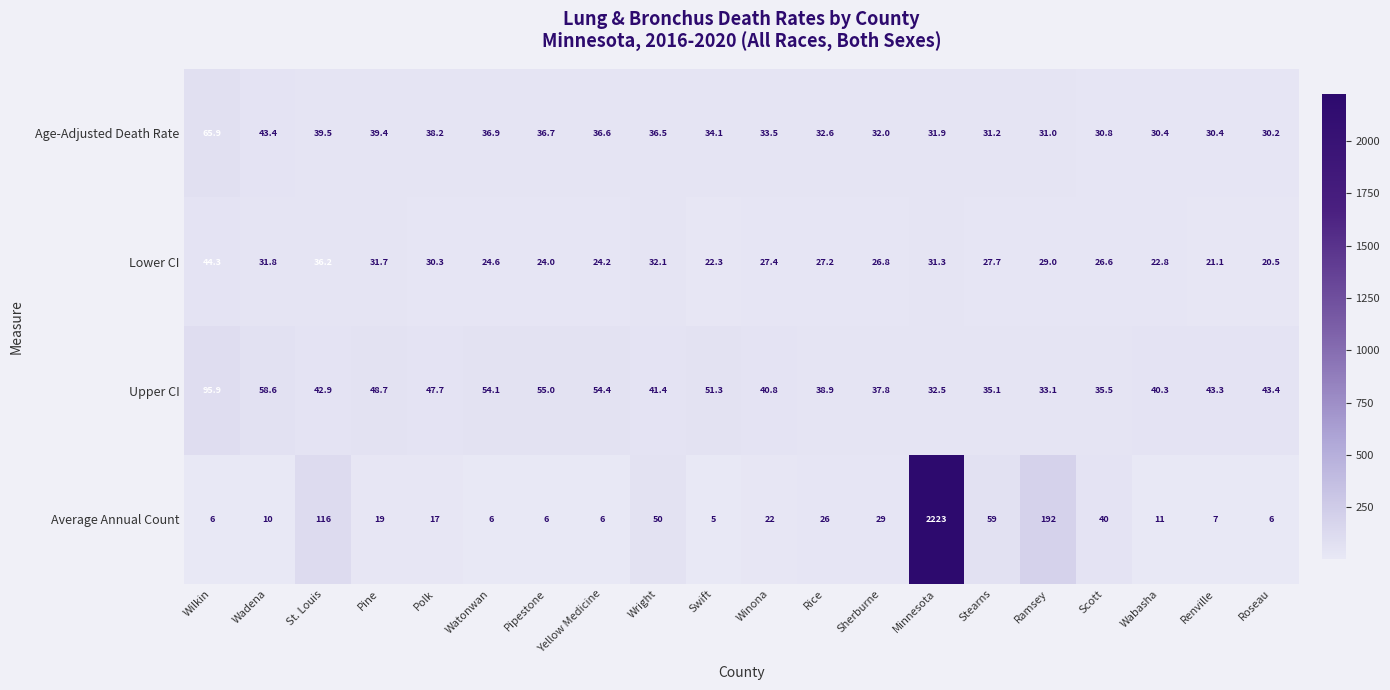

Count the number of data series in this chart.

4